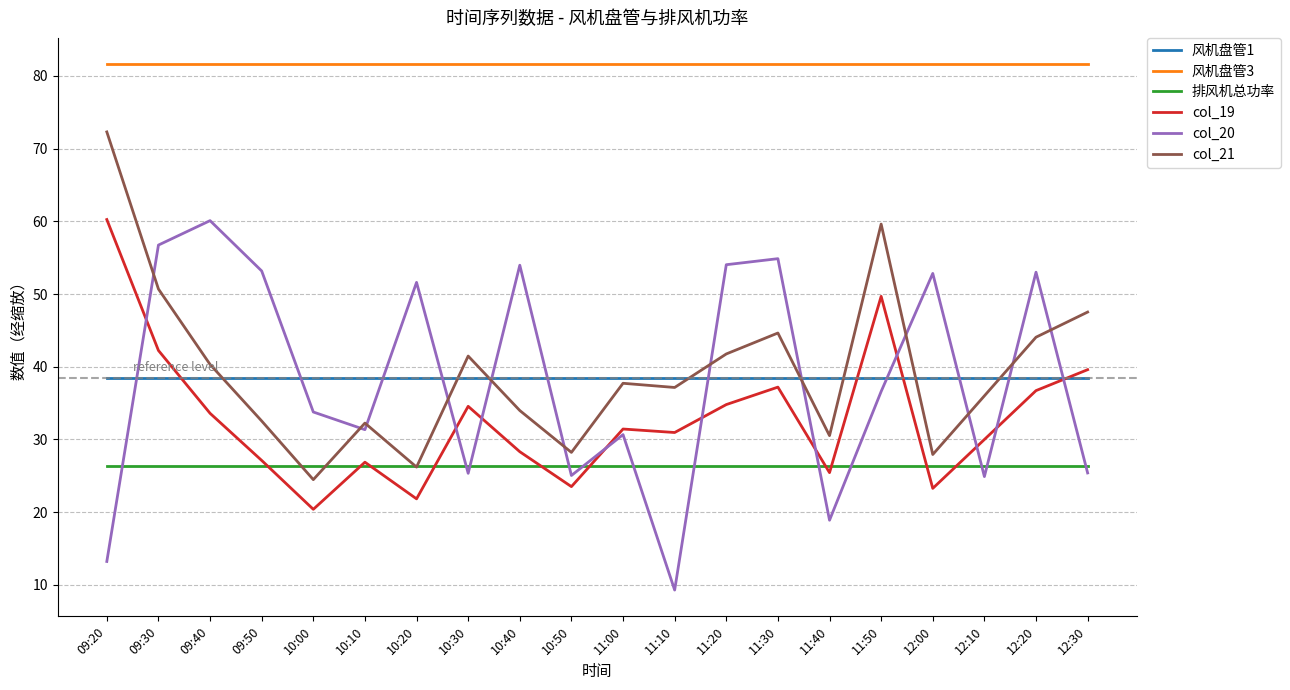

What is the difference between the maximum and second lowest values in the col_19 series?

38.4